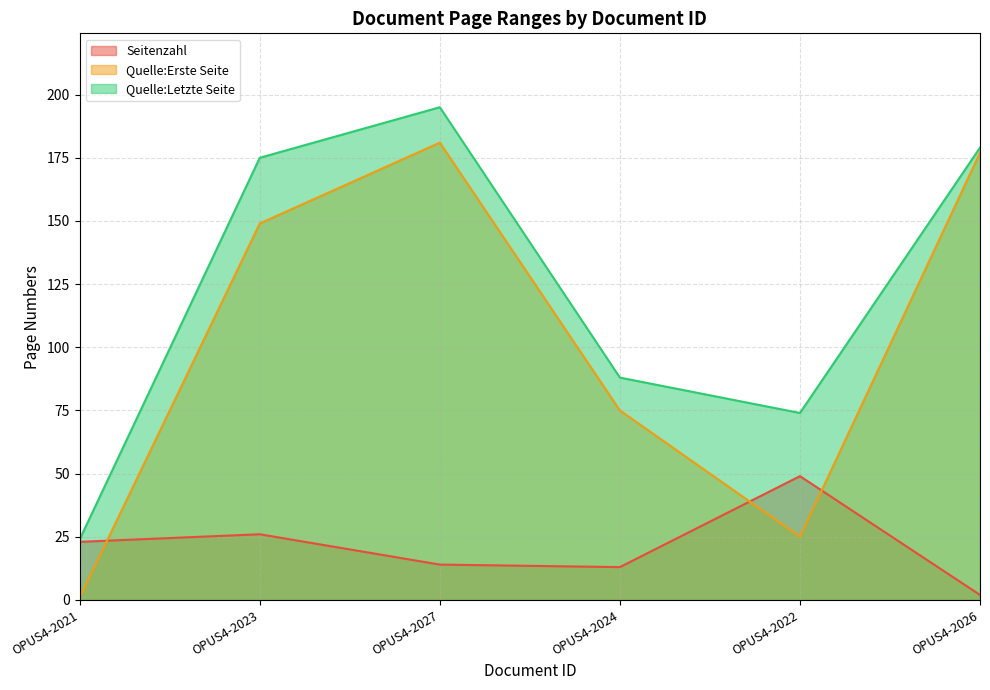

At how many categories does at least one series exceed 47?

5